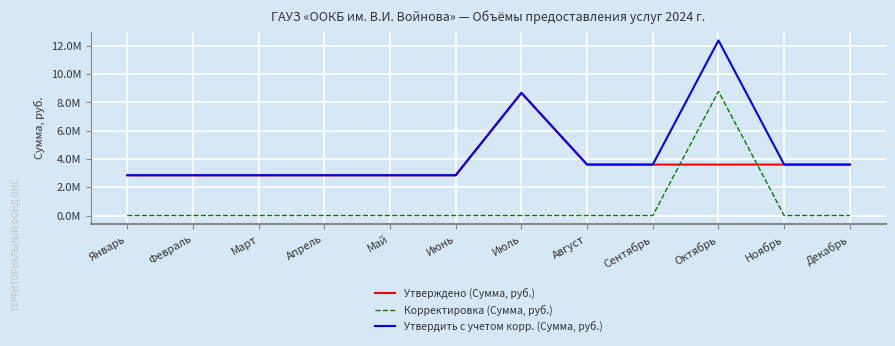

True or false: Утверждено (Сумма, руб.) and Утвердить с учетом корр. (Сумма, руб.) cross at least once.

False